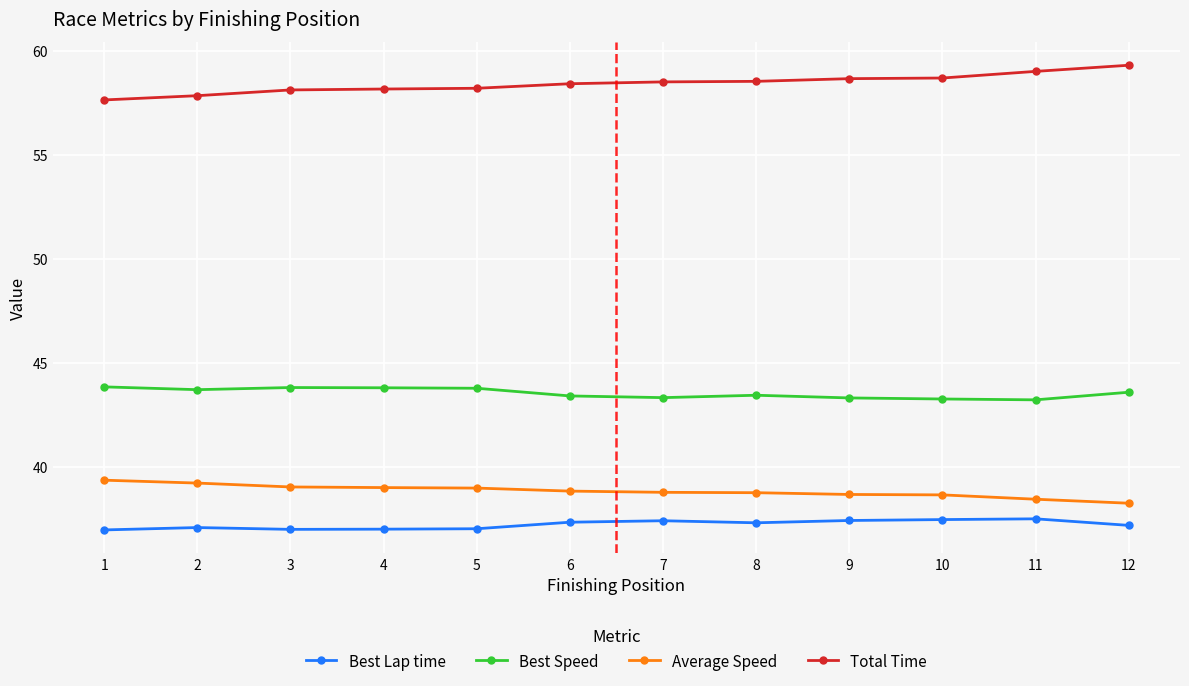

True or false: Best Lap time has more than 2 points higher than both neighbors.

True